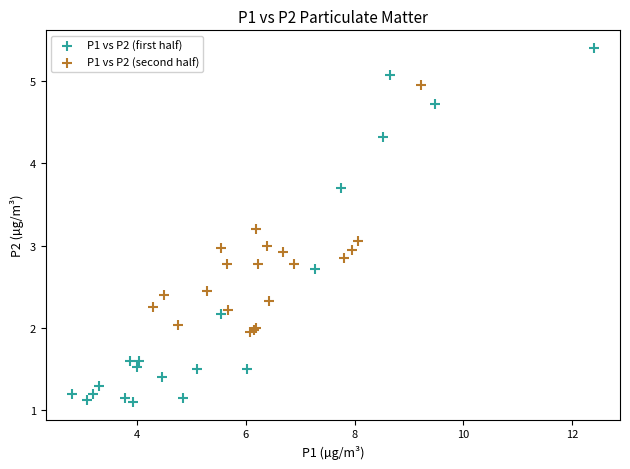

Which series reaches the maximum Y coordinate?

P1 vs P2 (first half)